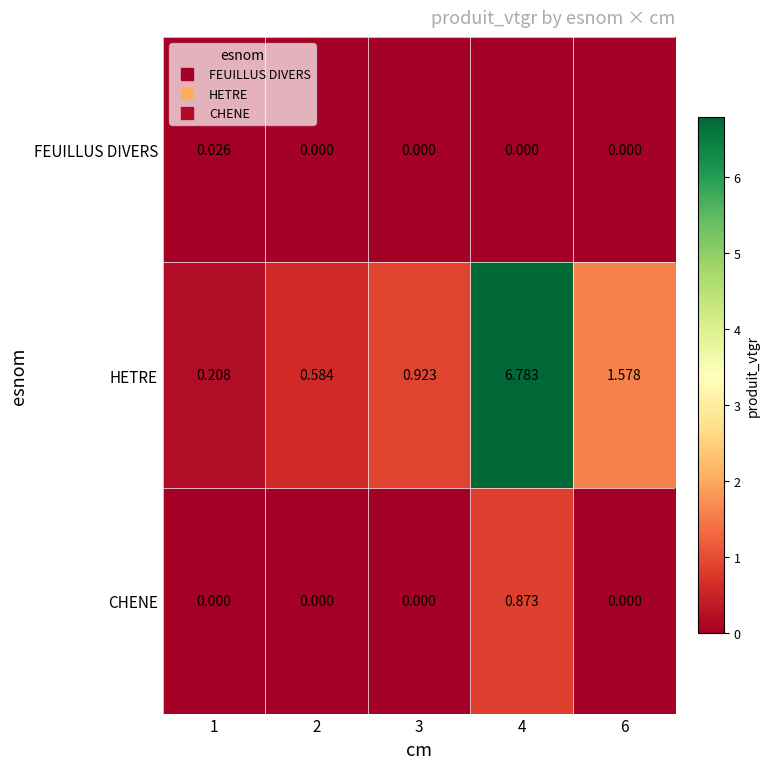

How many positive values does the CHENE series have?

1